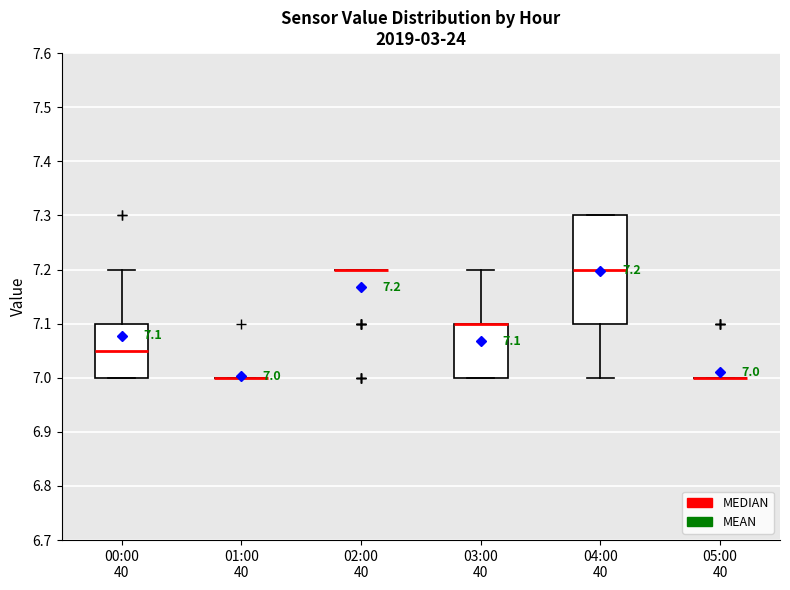

Comparing the boxes themselves (not the whiskers), which one is the tallest?

04:00 40